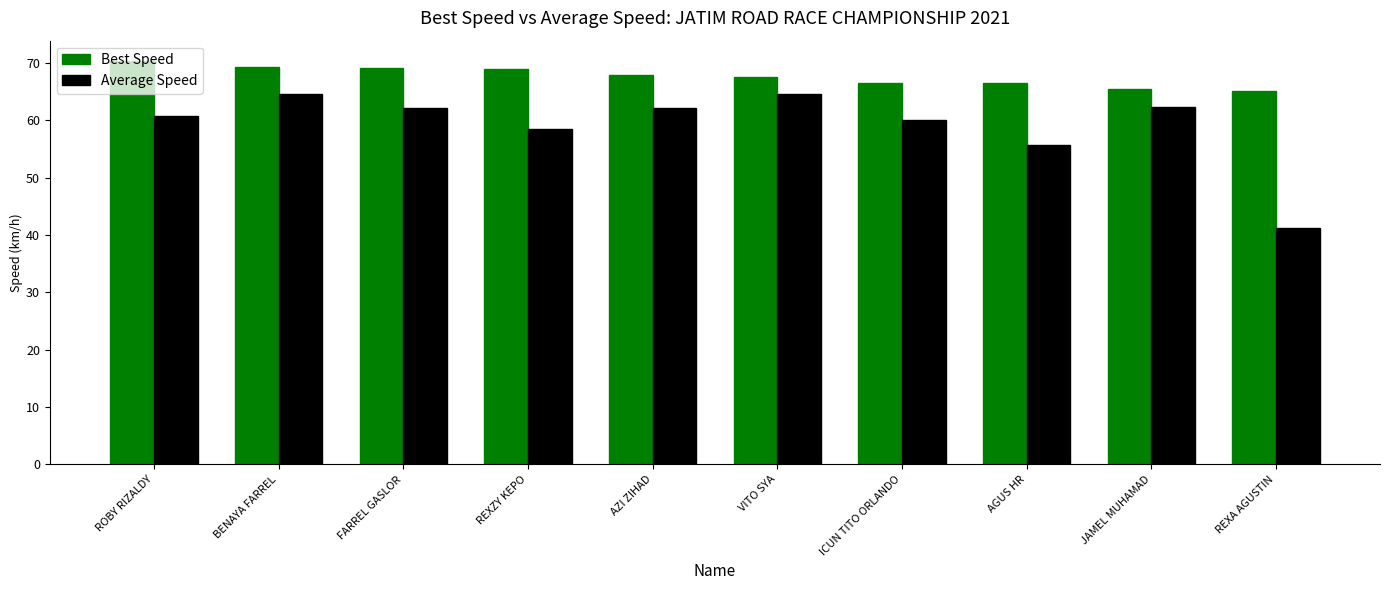

What is the difference between the Best Speed values at BENAYA FARREL and REXA AGUSTIN?

4.2